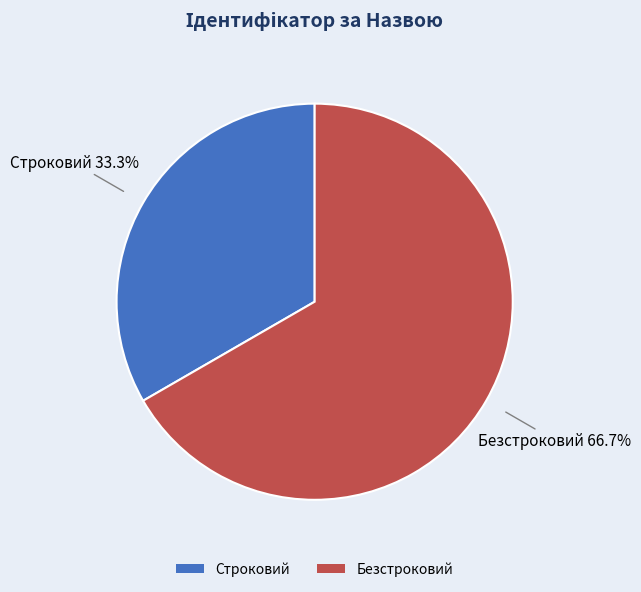

Which has a higher value, Безстроковий or Строковий?

Безстроковий